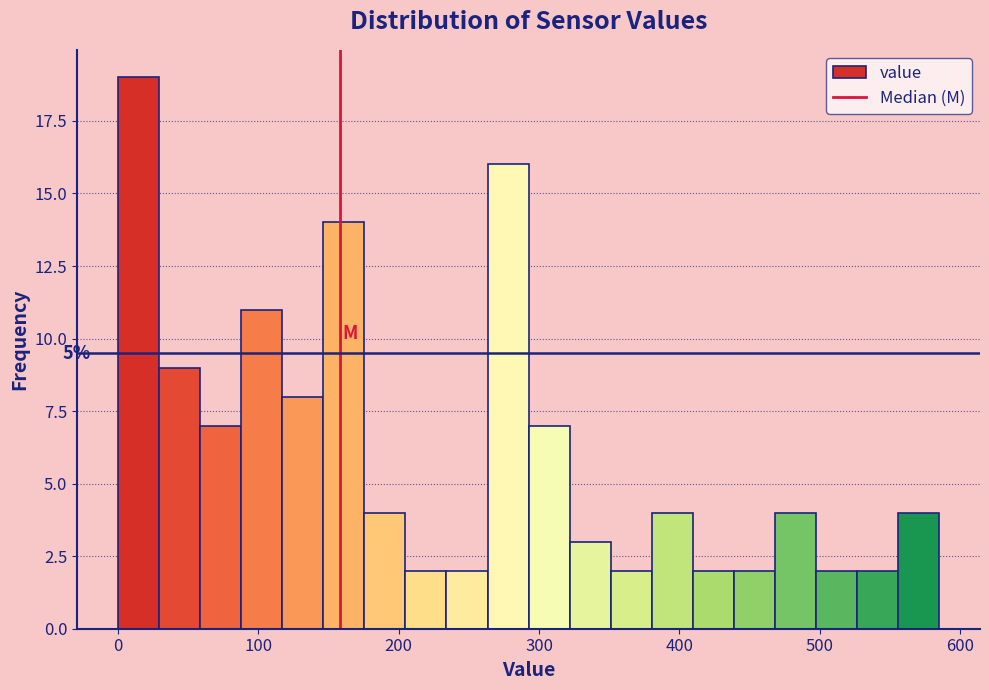

Read against the x-axis, roughly where is the centre of the tallest bar?

10